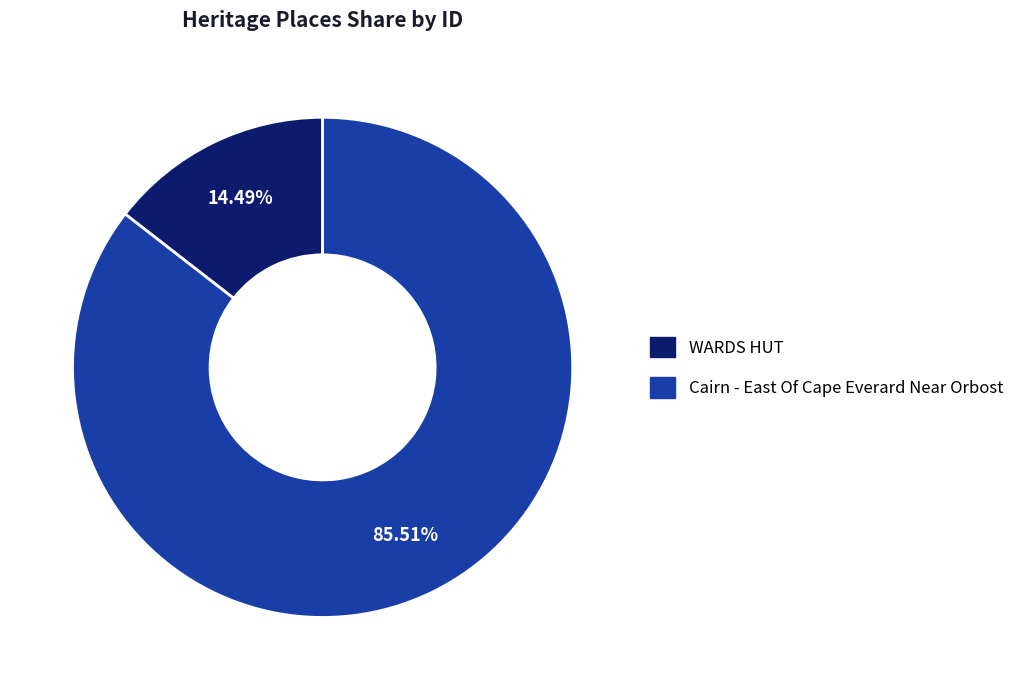

How many slices are in this pie chart?

2